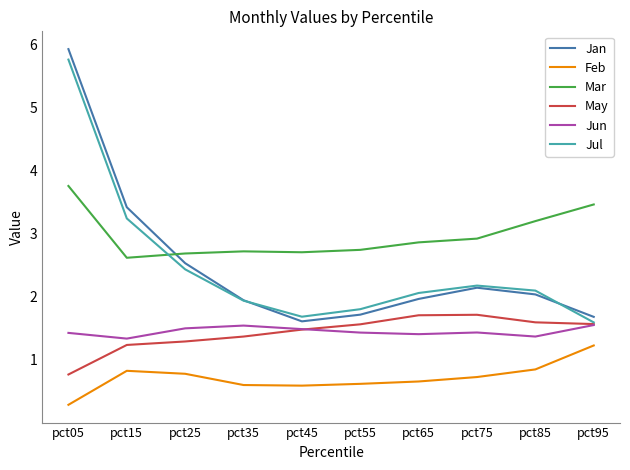

The value of Jul at pct25 is 2.4. True or false?

True